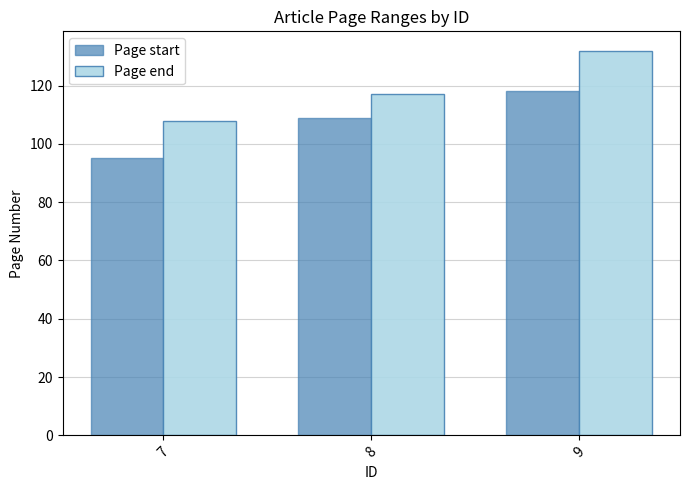

What is the greatest value displayed?

132